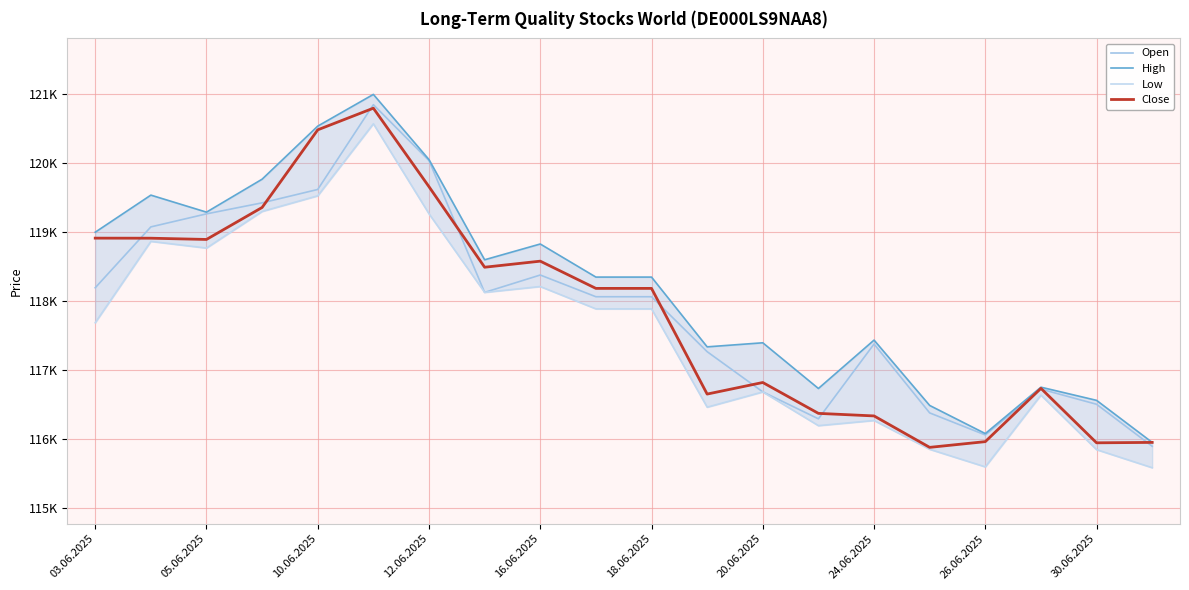

How many lines are shown in the chart?

4